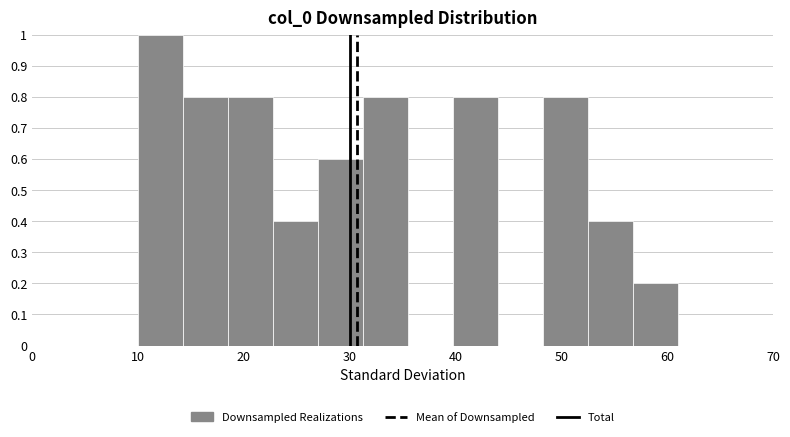

Over which range of the x-axis is the bar tallest?

10 to 14